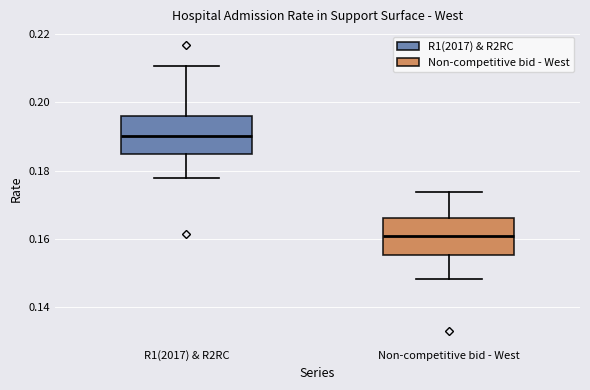

Which box has the highest median line?

R1(2017) & R2RC